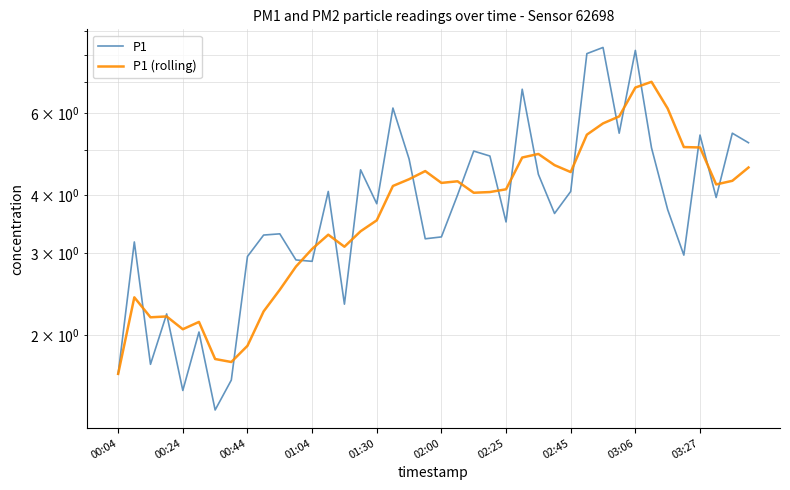

Which category has the lowest value in the P1 (rolling) series?

00:04